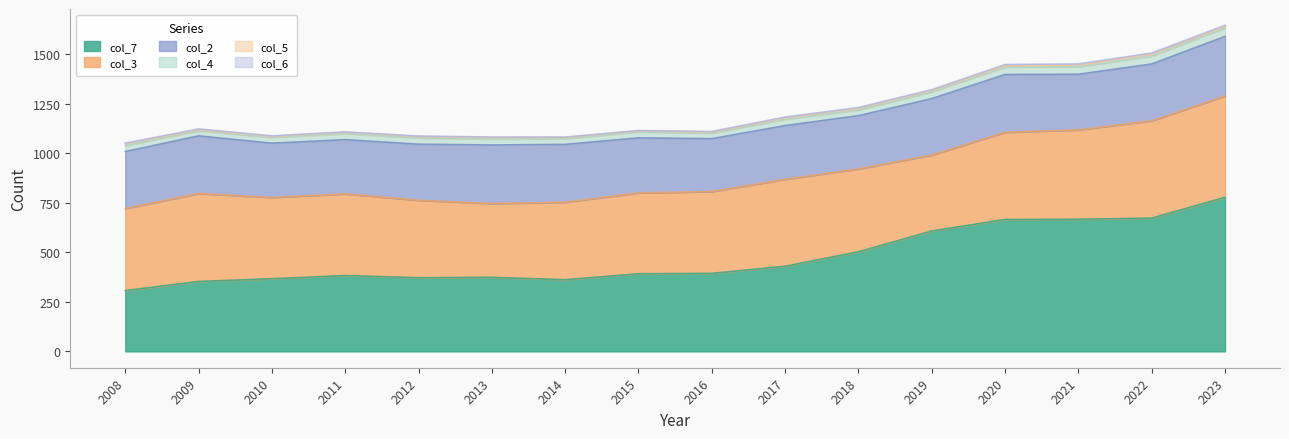

True or false: col_5 and col_2 intersect in this chart.

False